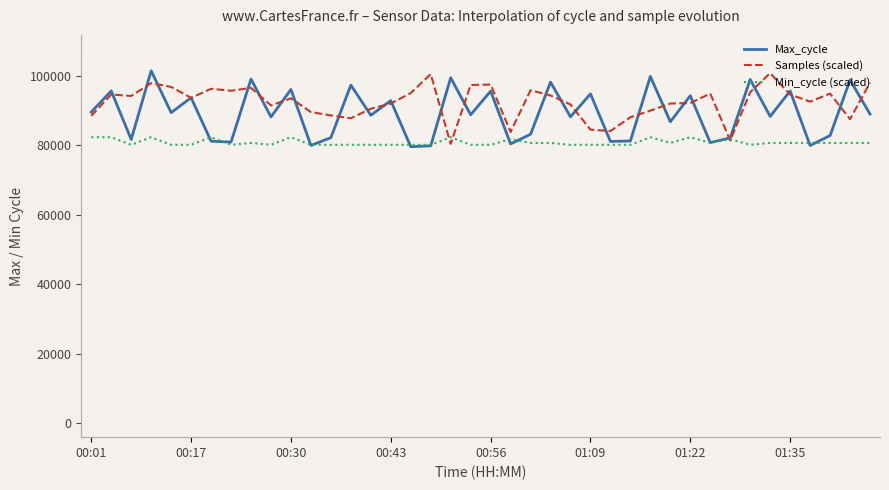

What is the greatest value displayed?

101514.0